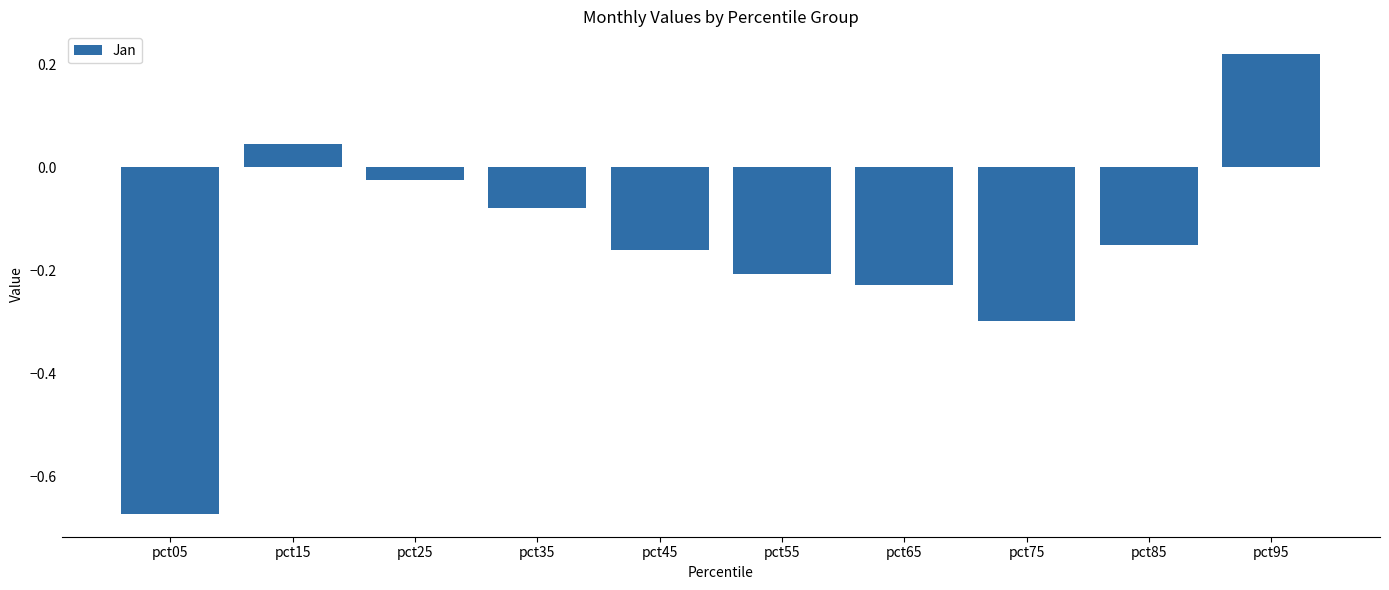

What is the change in value from pct05 to pct75?

+0.4